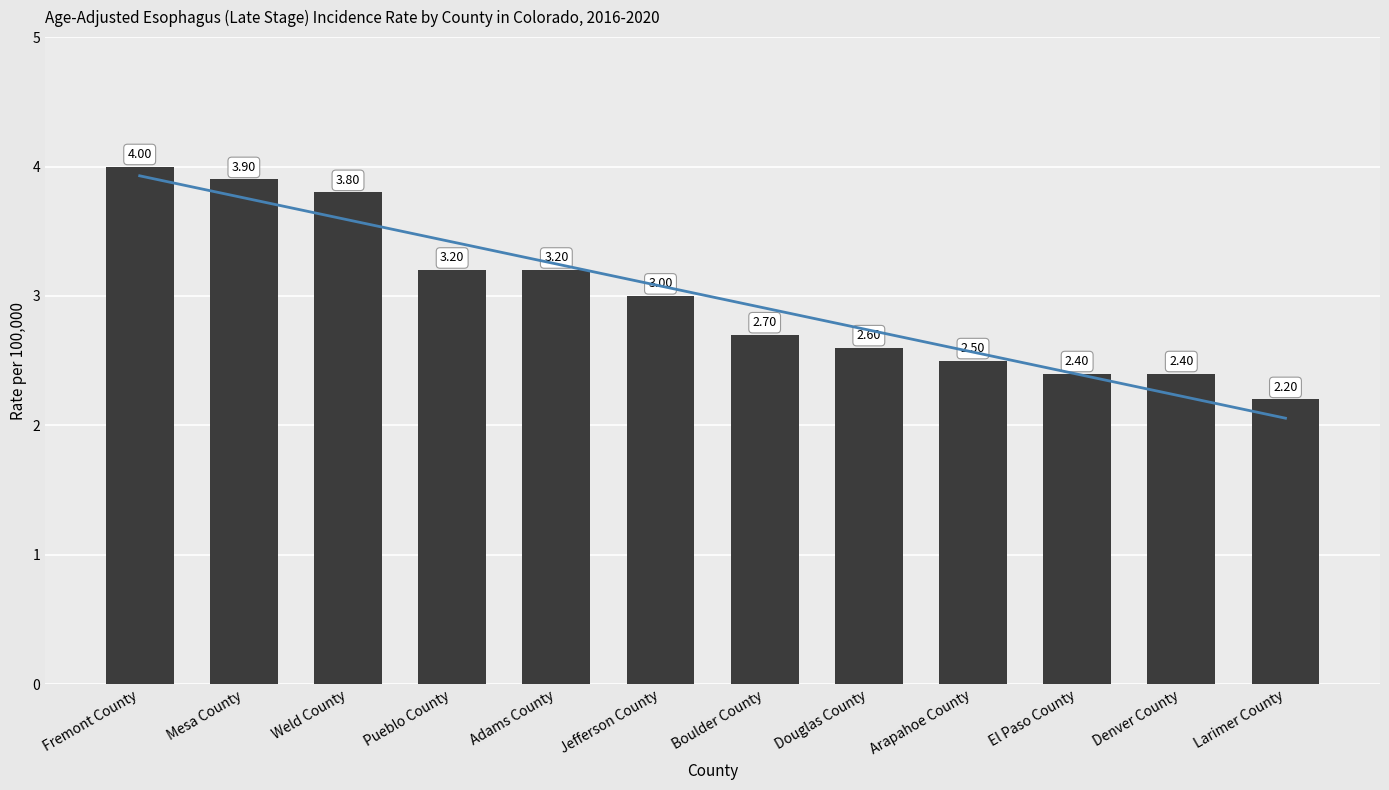

Rank the series by their maximum value, from lowest to highest.

Trend, Age-Adjusted Incidence Rate